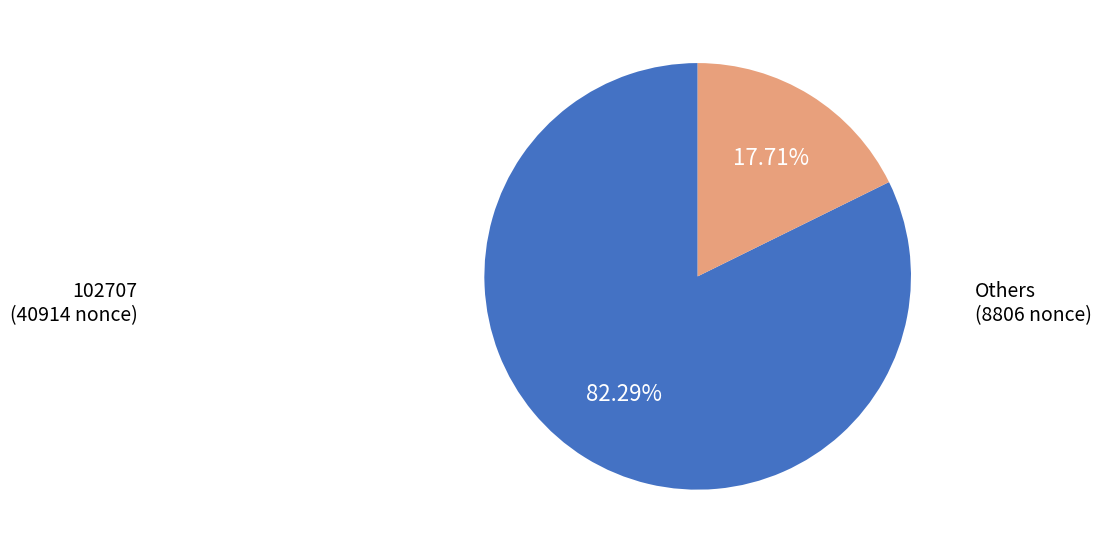

Does any single category account for the majority?

Yes